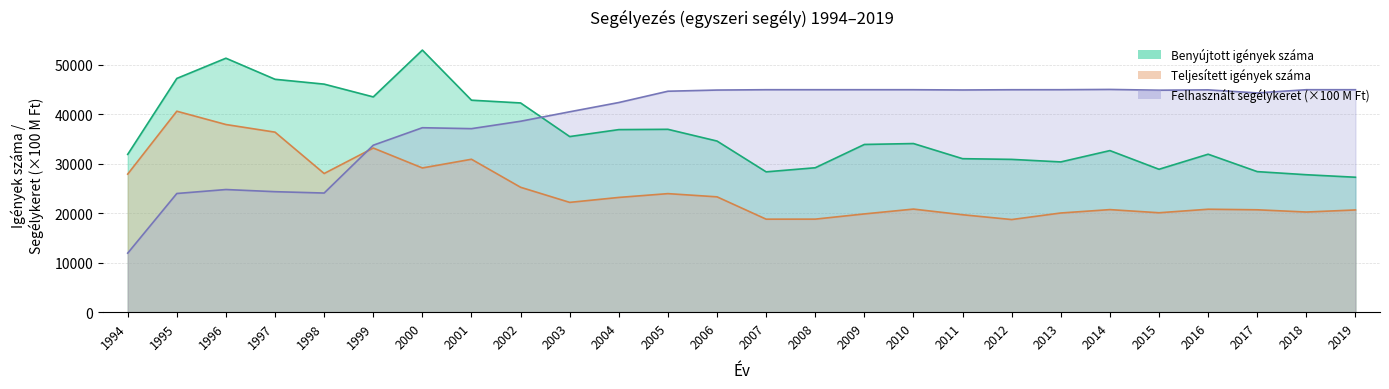

What is the total value across all series at 1996?

114139